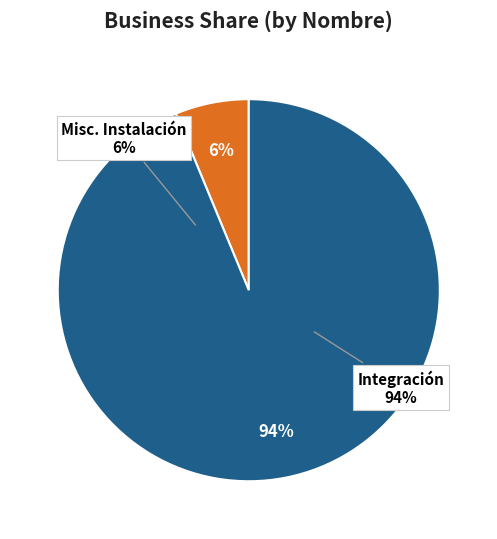

The Misceláneos de instalación slice represents 6% of the pie. True or false?

True